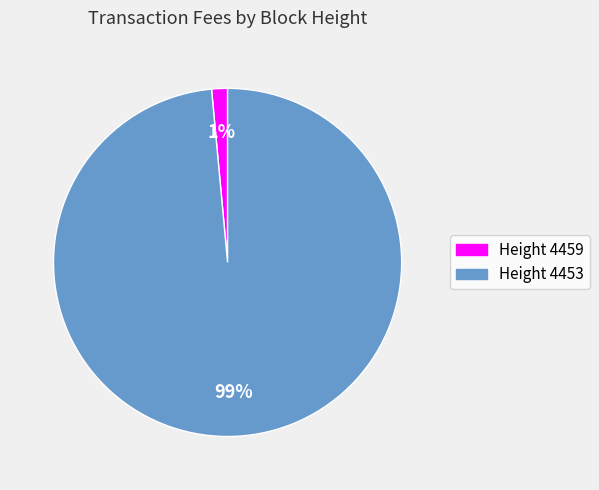

Count the number of slices in the pie.

2